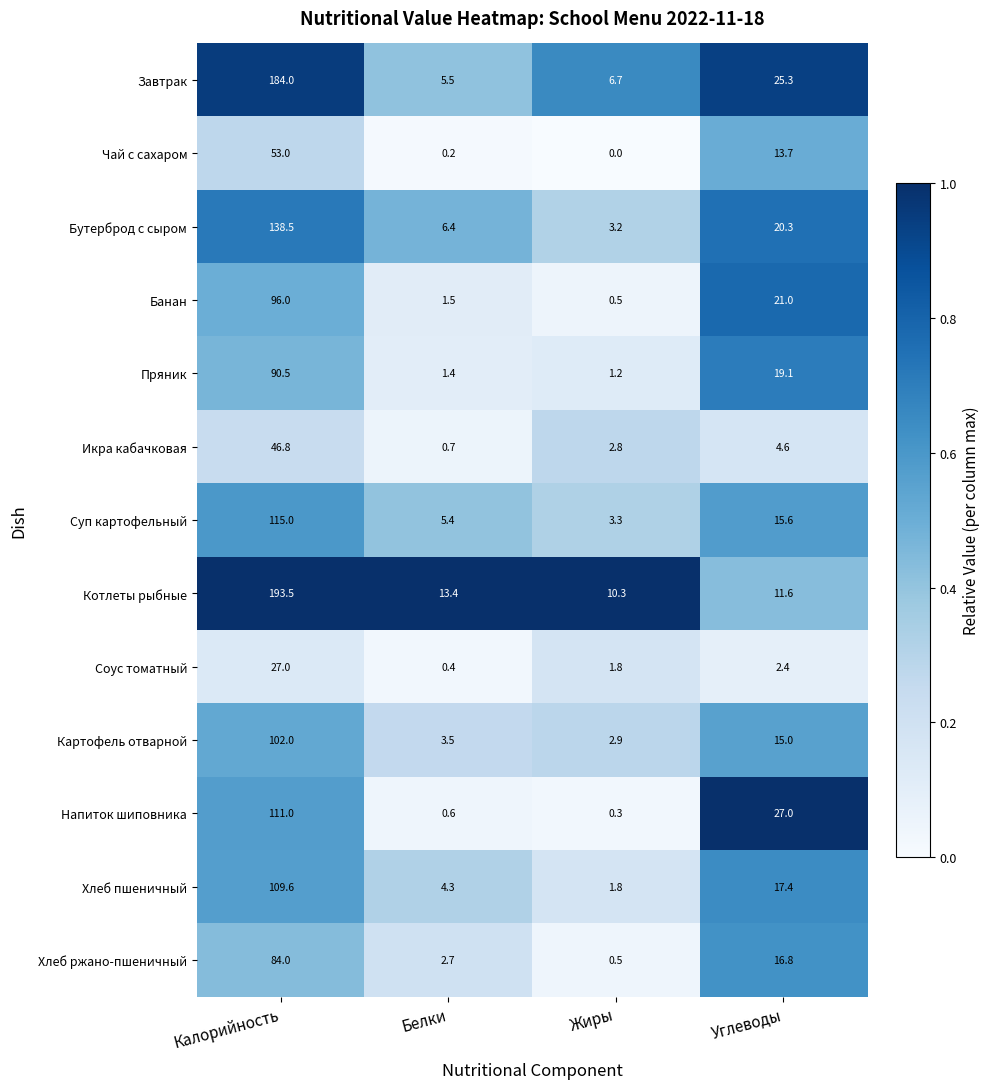

True or false: Бутерброд с сыром has a value of 2.0 at Жиры.

False